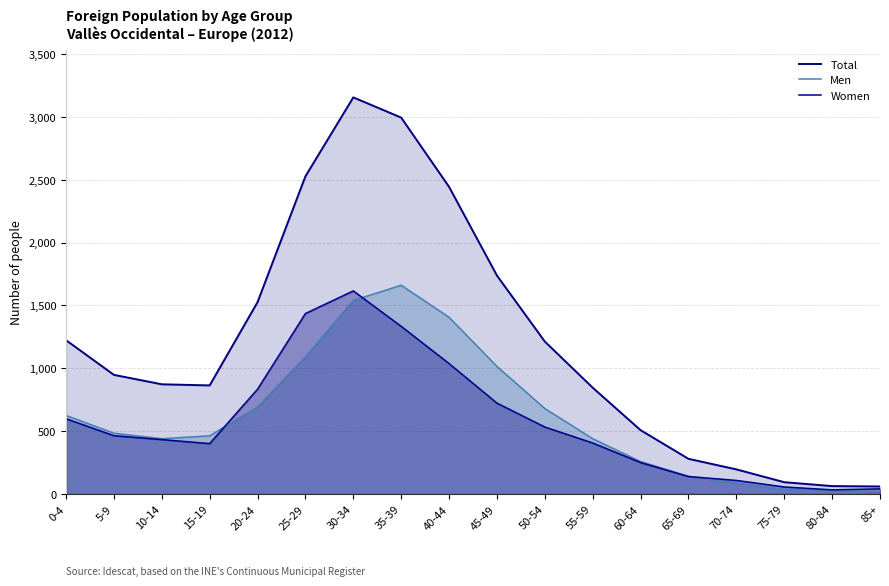

What is the difference between the maximum and minimum values in the Women series?

1583